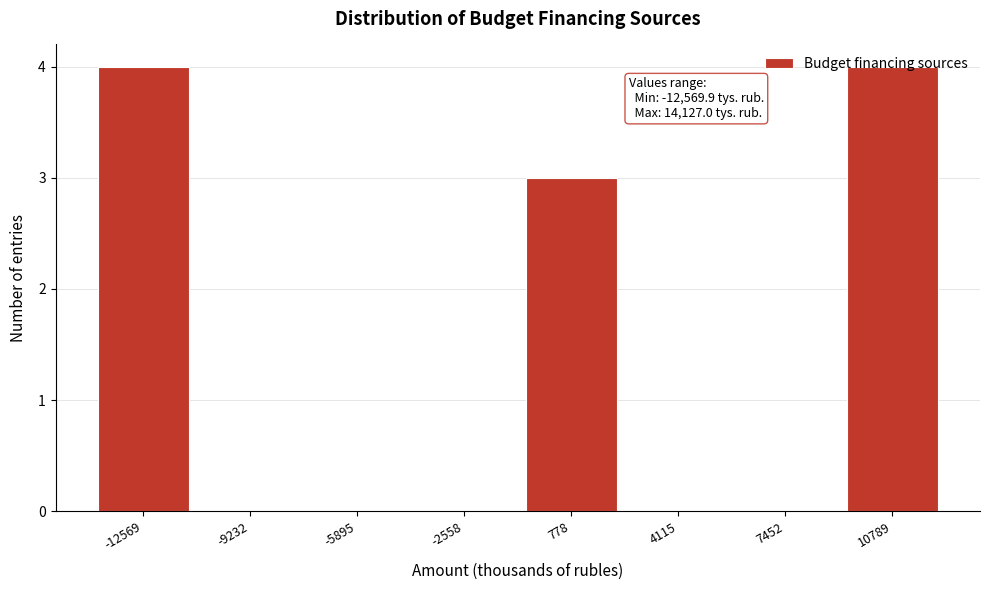

What is the sum of the values at 778 and 10789?

7